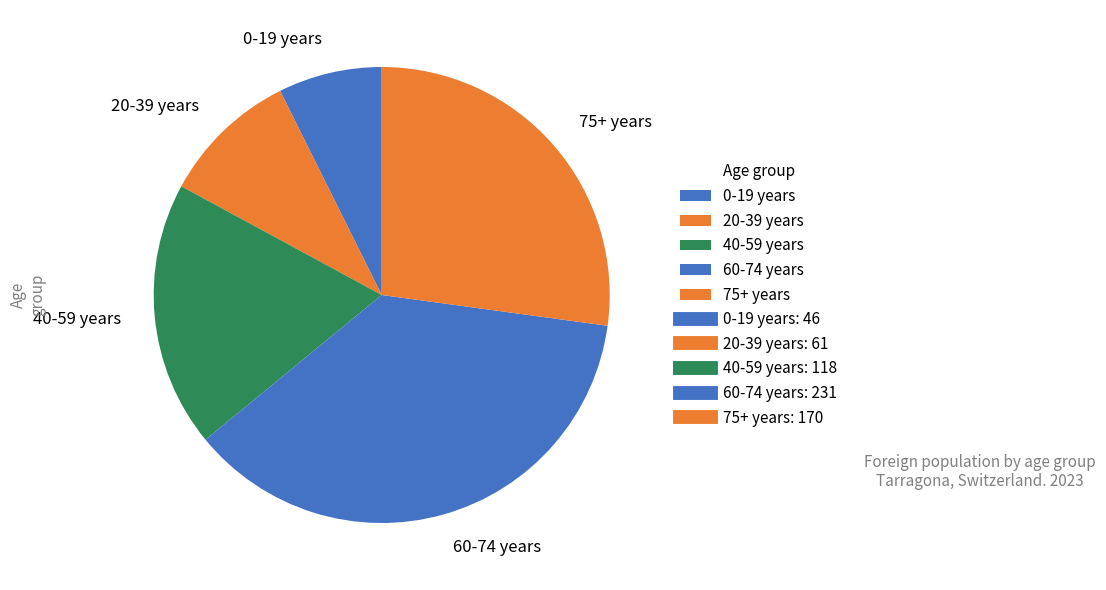

Is 60-74 years the majority of the pie?

No